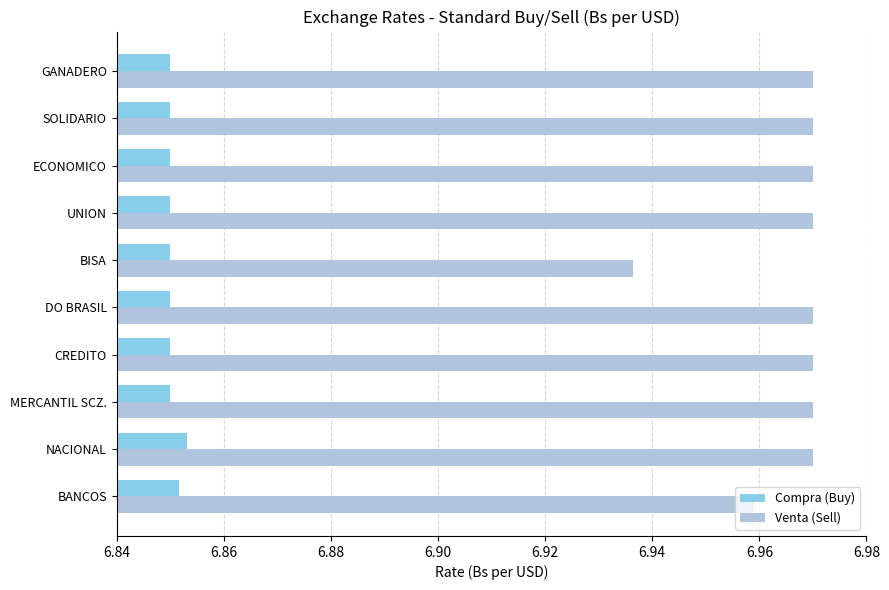

At which label does Venta (Sell) reach its minimum?

BISA